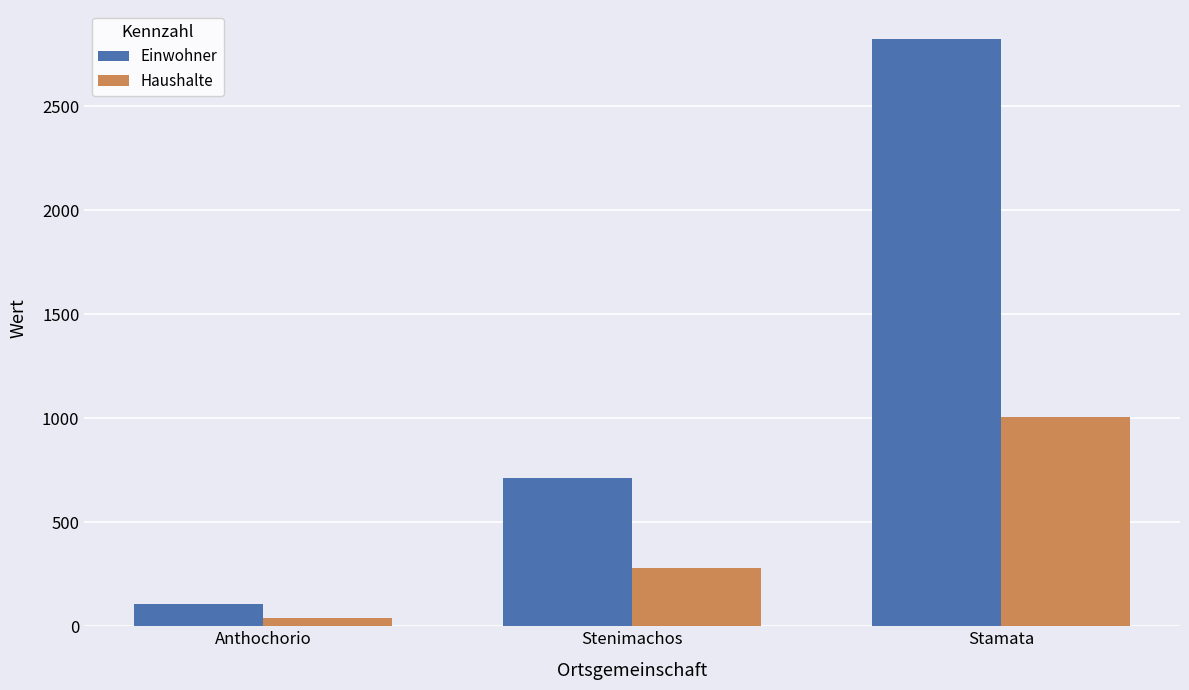

At which label does Einwohner reach its peak?

Stamata